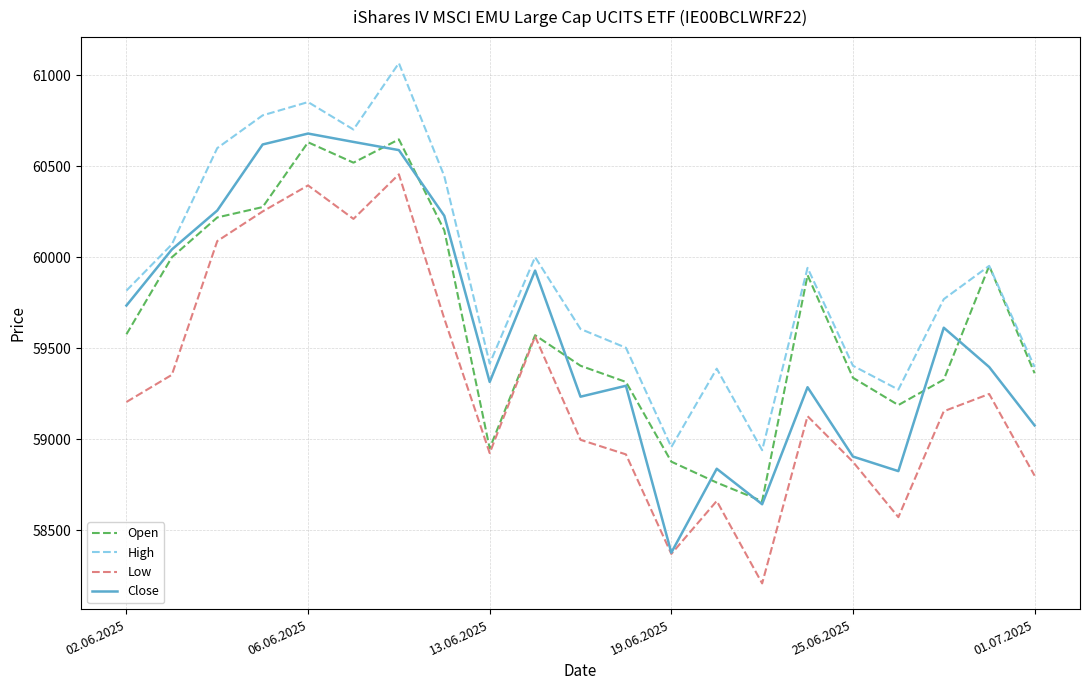

True or false: High and Low cross at least once.

False